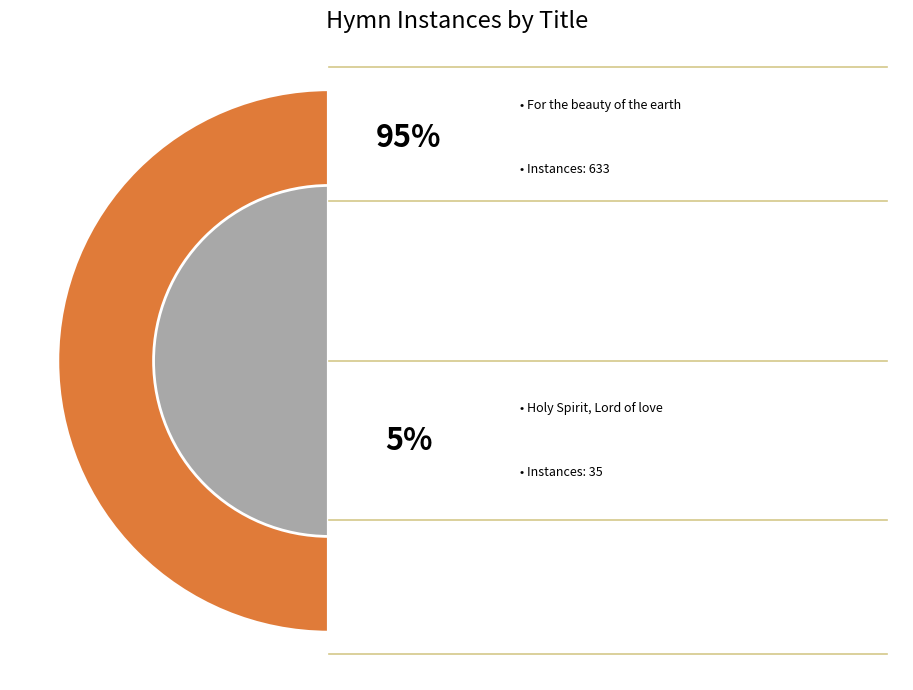

Does Holy Spirit, Lord of love account for over 50% of the chart?

No